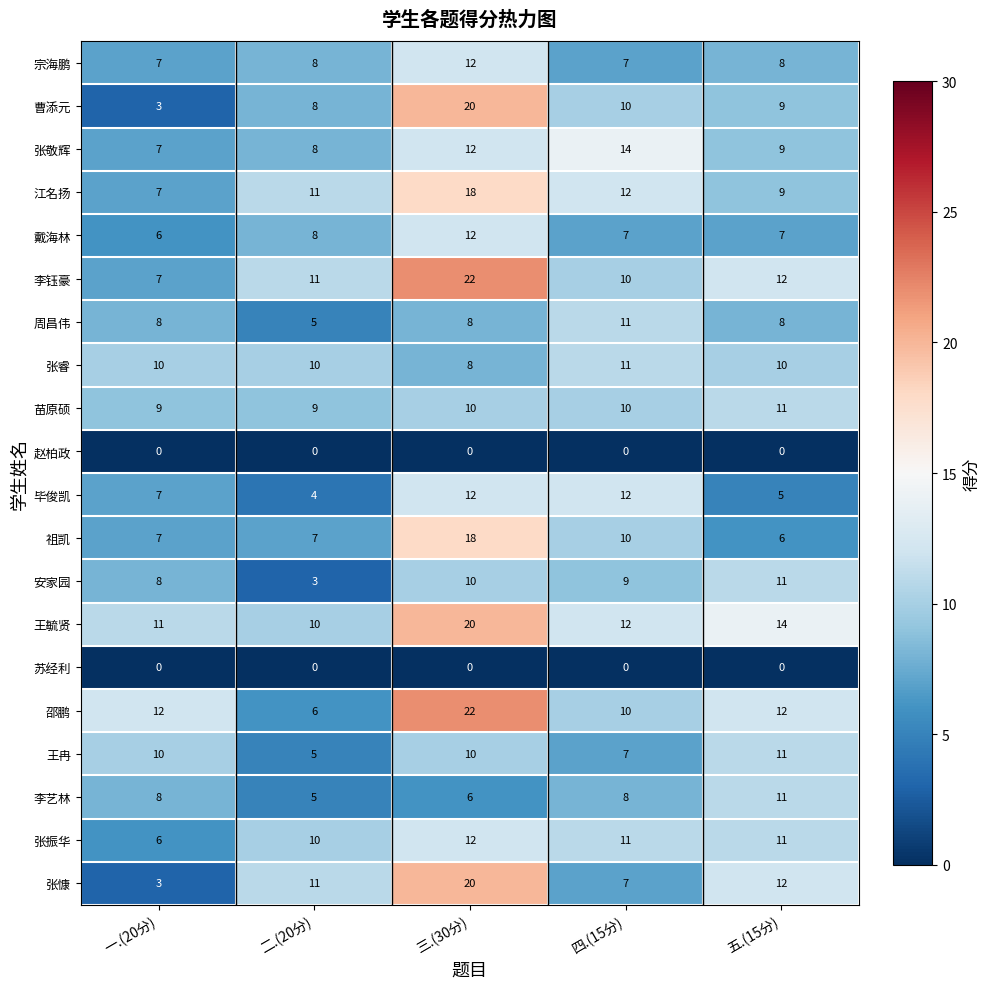

What value does the 戴海林 series have at 四.(15分)?

7